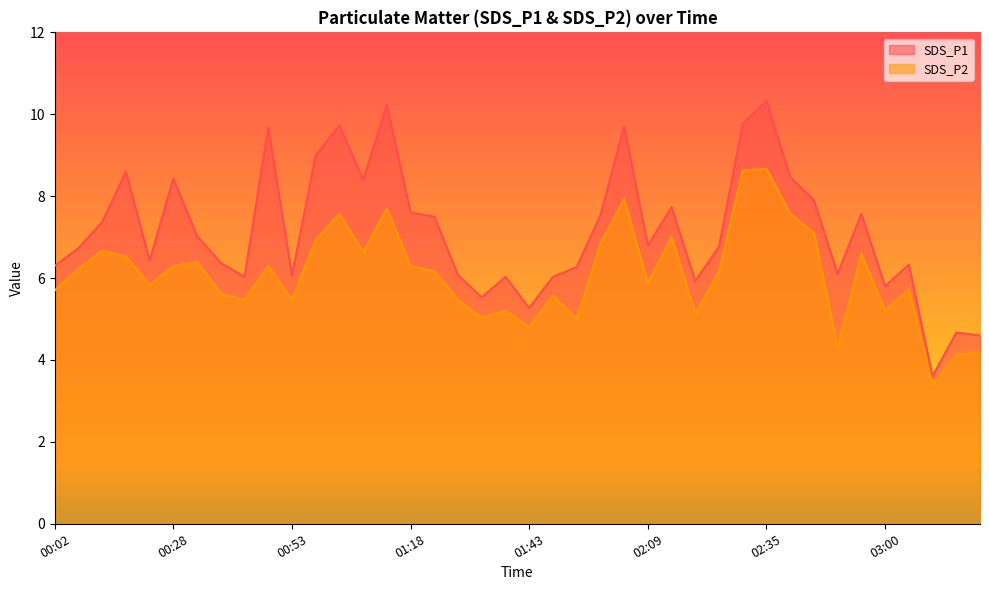

True or false: SDS_P2 and SDS_P1 intersect in this chart.

False